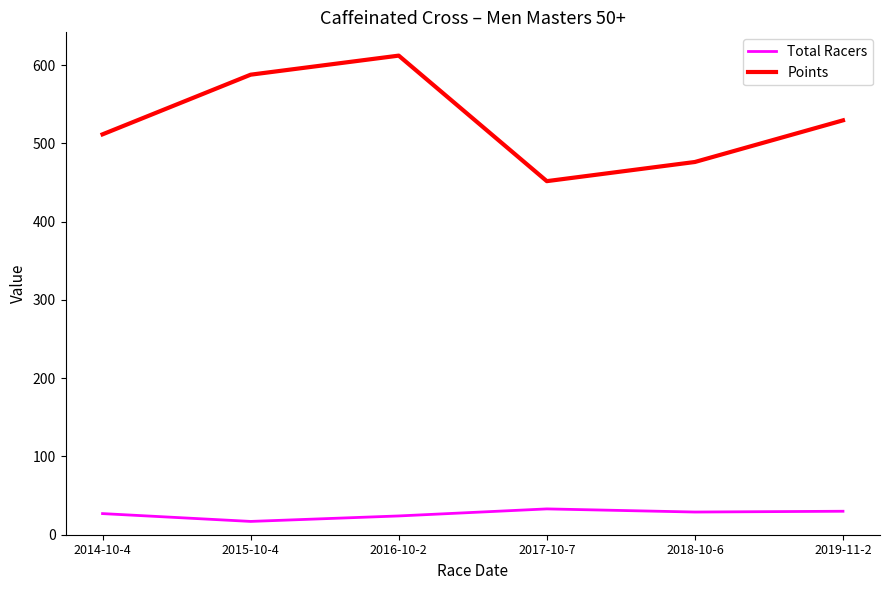

At how many categories does at least one series exceed 581?

2